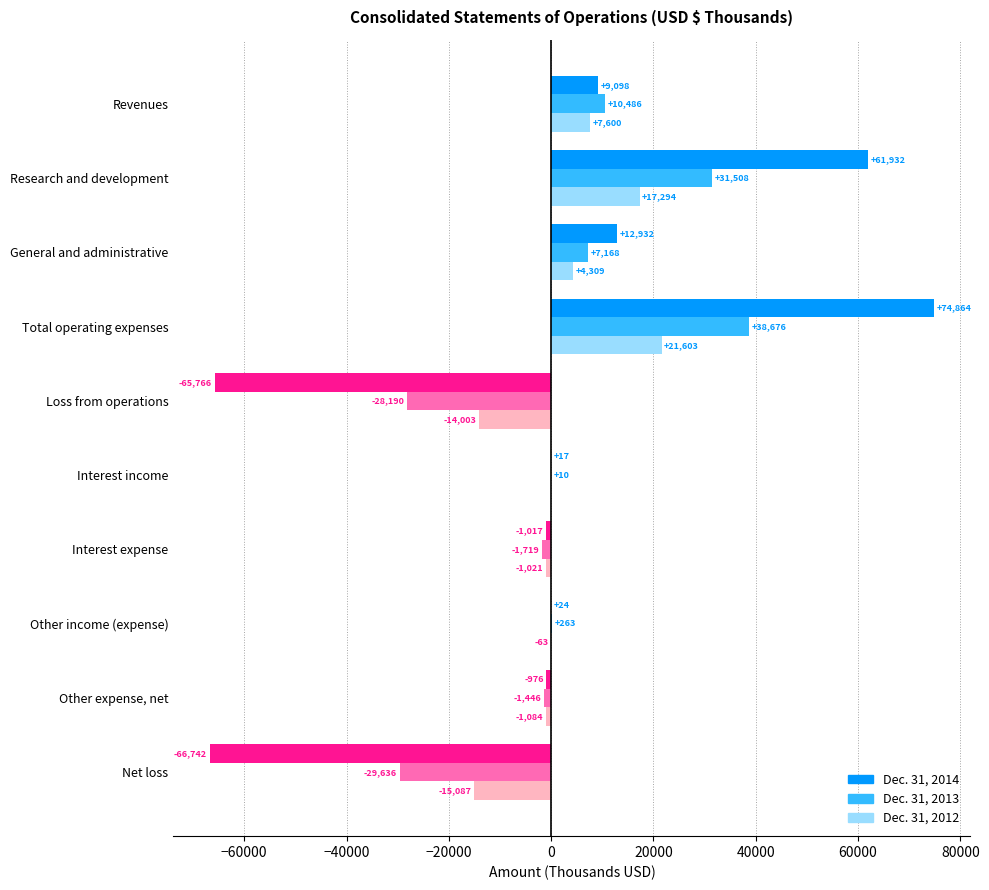

What is the average value of the Dec. 31, 2012 series?

1955